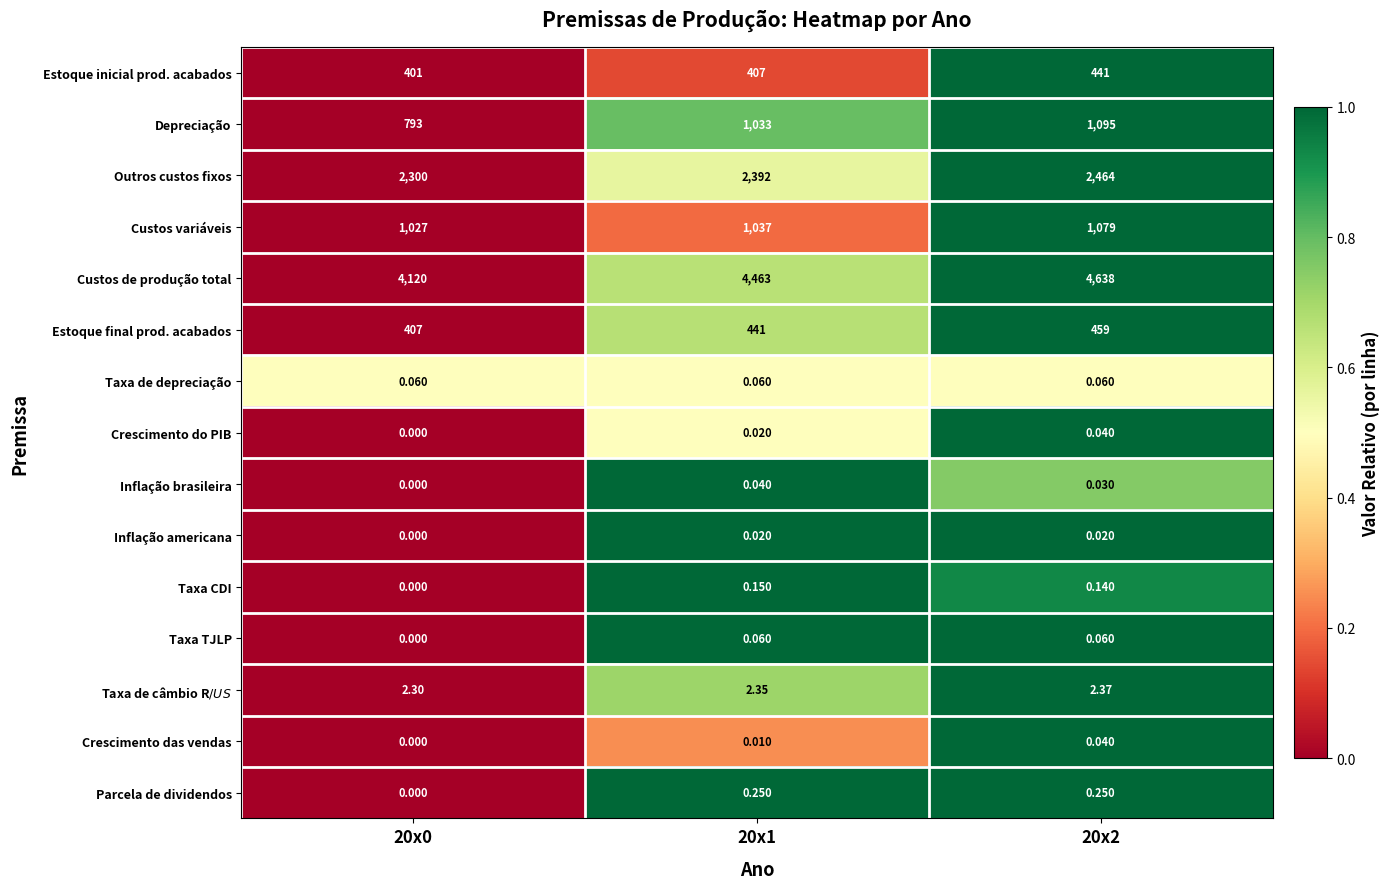

Between 20x1 and 20x2, which series saw the biggest shift?

Custos de produção total